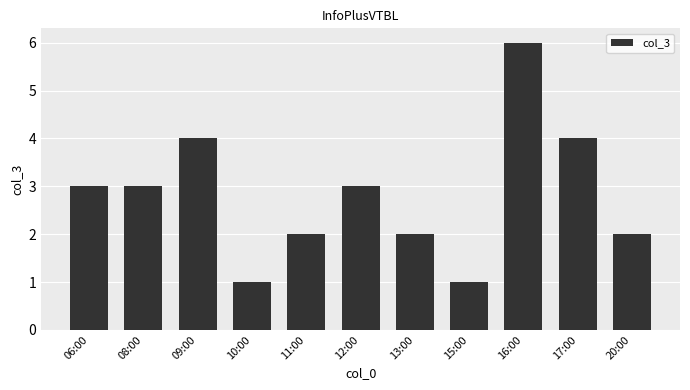

What is the minimum value shown in the chart?

1